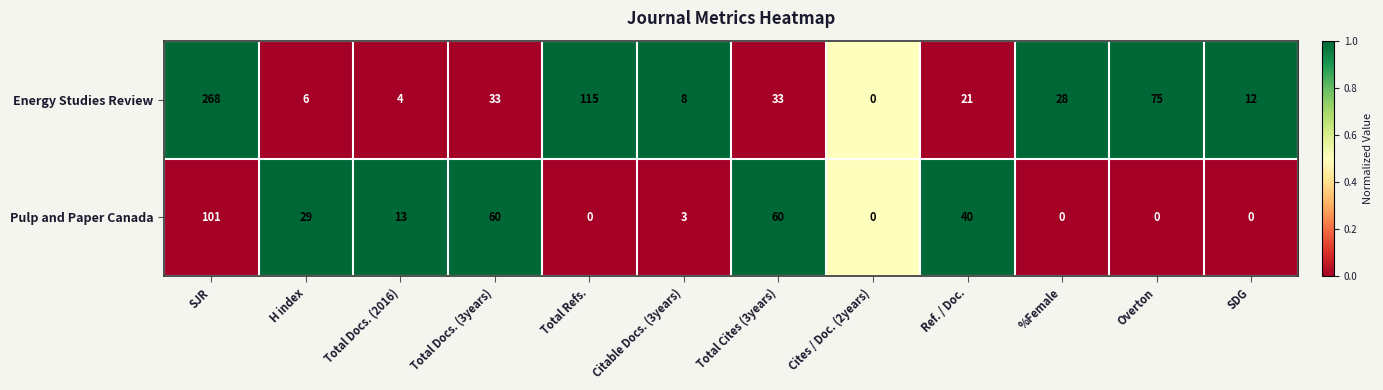

Reading left to right, transcribe all the data shown in this chart.

Energy Studies Review: 268	6	4	33	115	8	33	0	21	28	75	12
Pulp and Paper Canada: 101	29	13	60	0	3	60	0	40	0	0	0